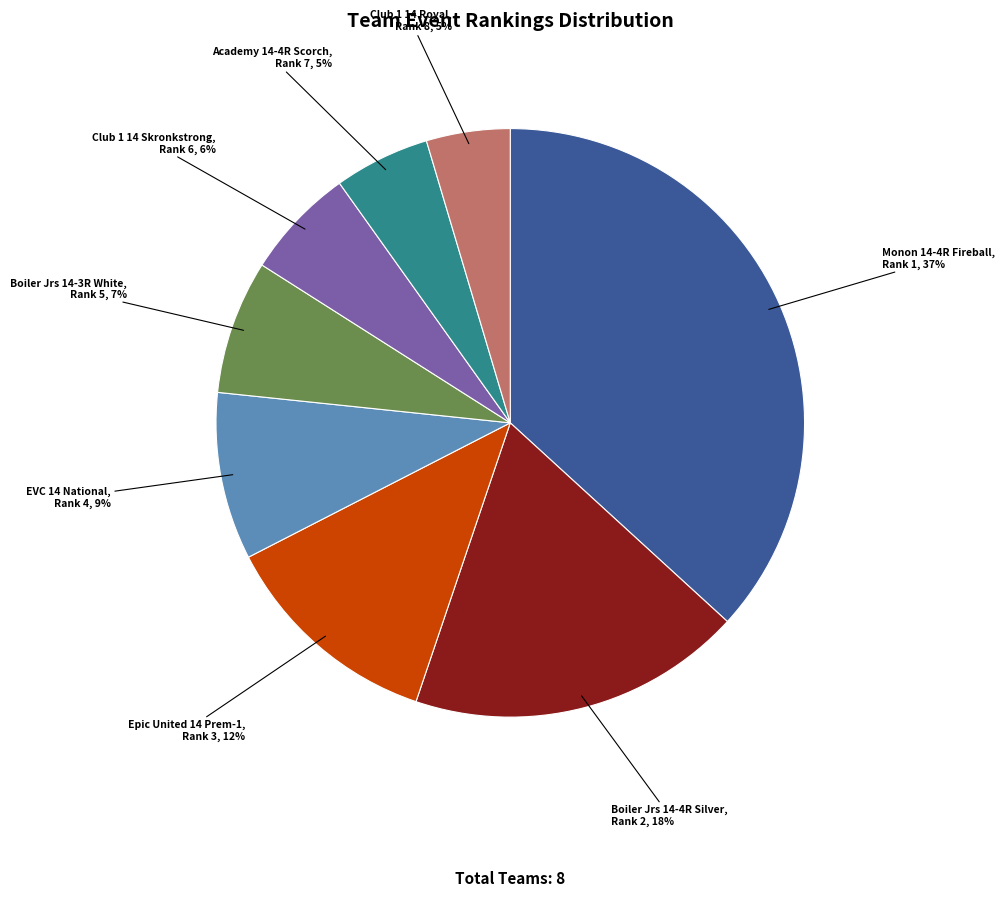

To the nearest percent, what is the average slice percentage?

12%